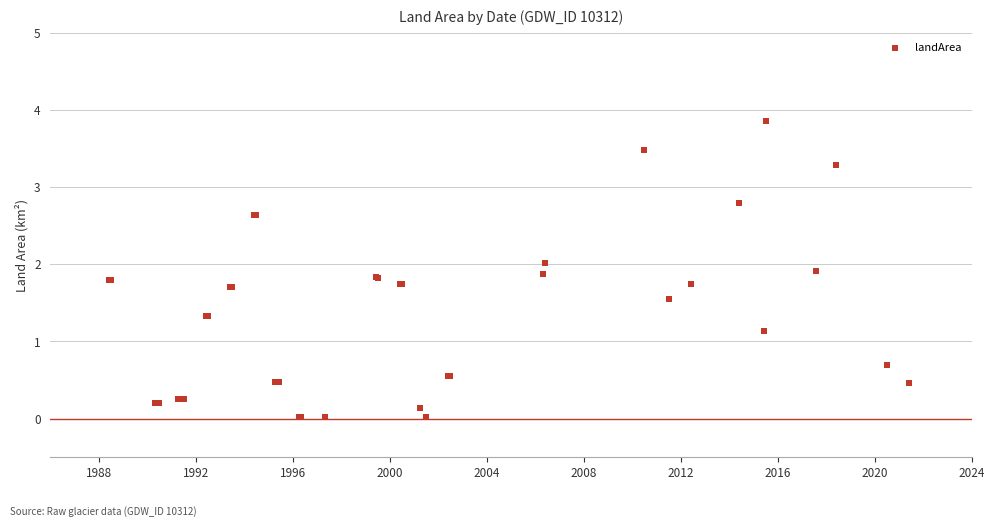

What Y value in the scatter plot is closest to 1?

1.1